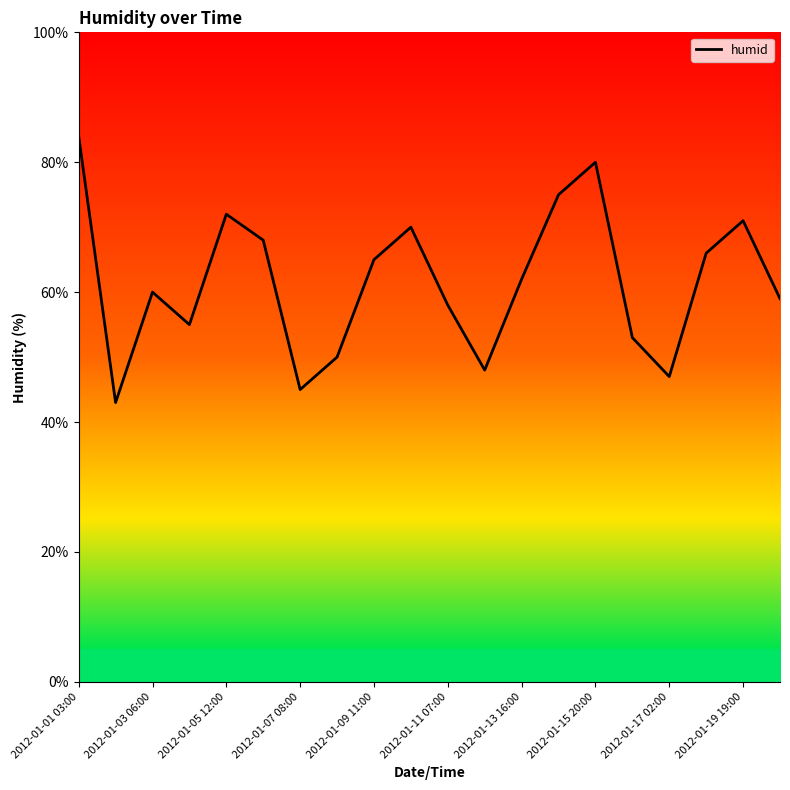

What is the greatest value displayed?

84